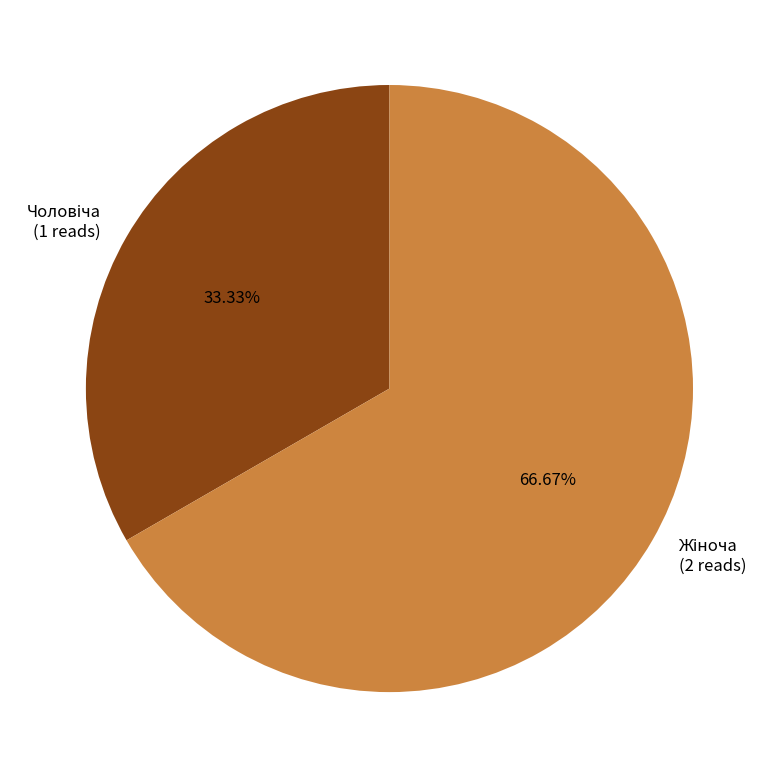

Does any single category account for the majority?

Yes